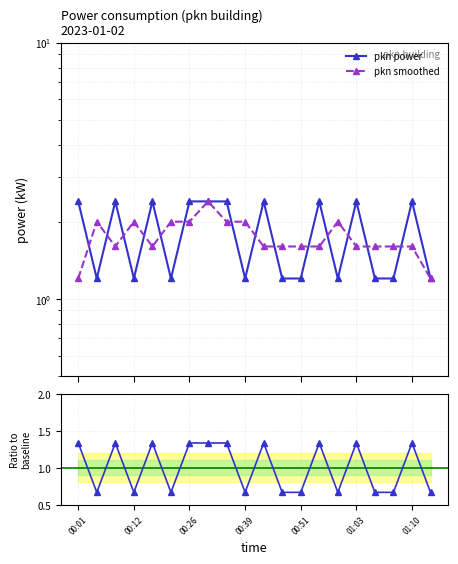

What position from the left is 8?

9